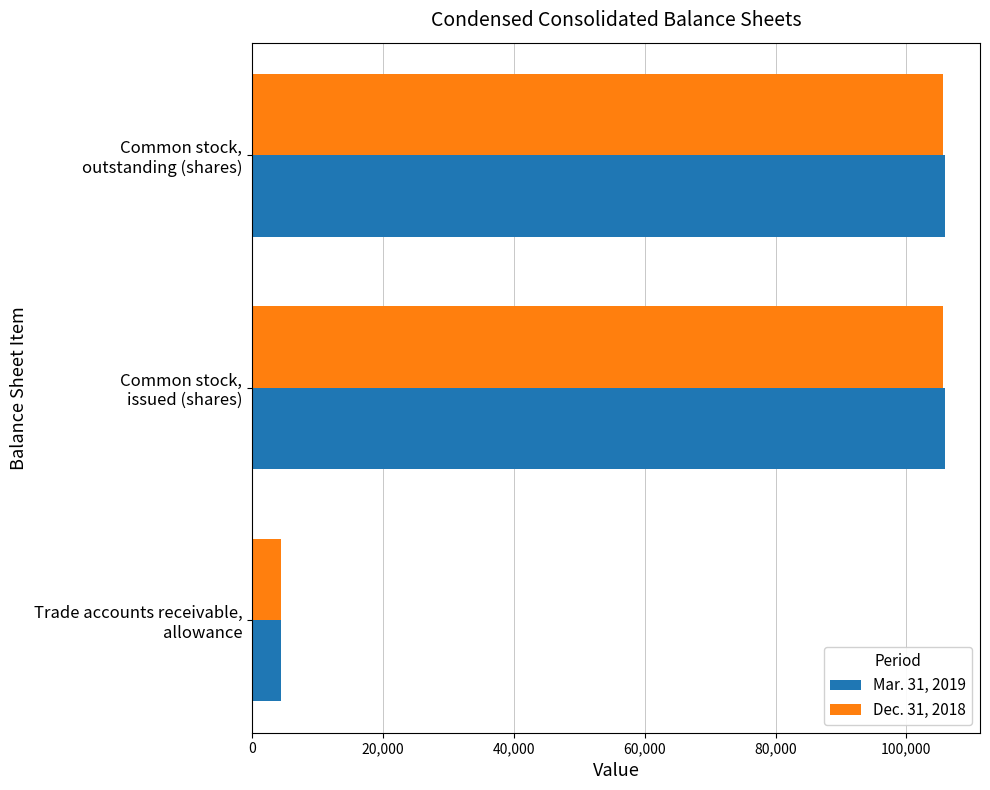

What is the sum of all Dec. 31, 2018 values?

215692